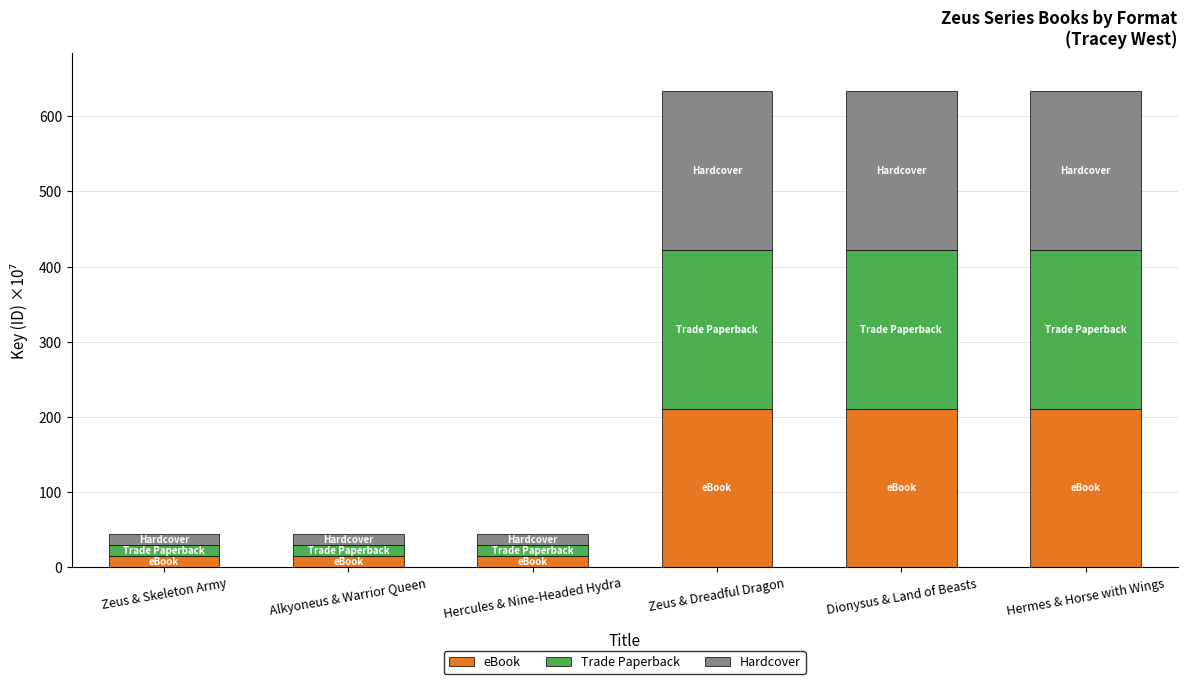

What is the maximum value for eBook?

211.1